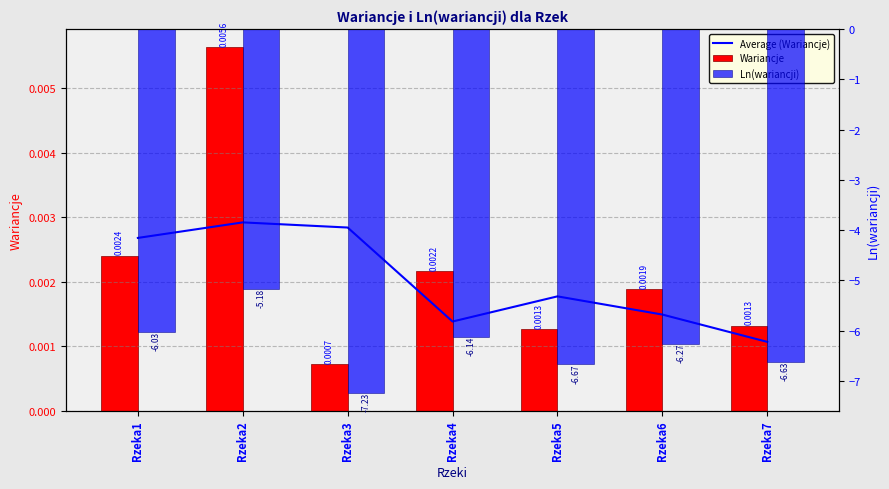

At which label does Average (Wariancje) reach its peak?

Rzeka2